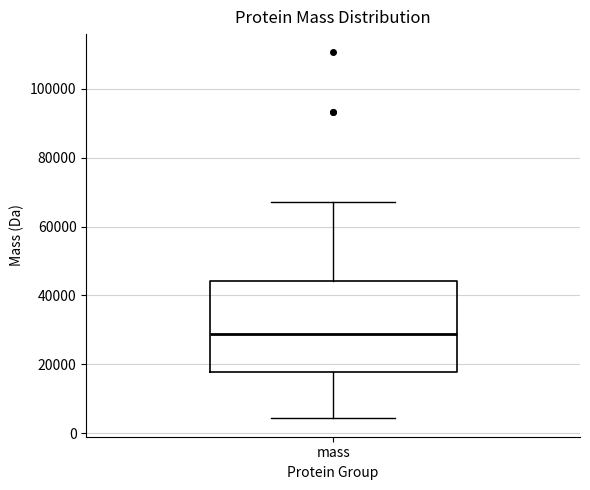

Where is the lower edge of the box for mass on the y-axis? The values are not printed on the chart, so give them approximately, as read against the axis.

18000